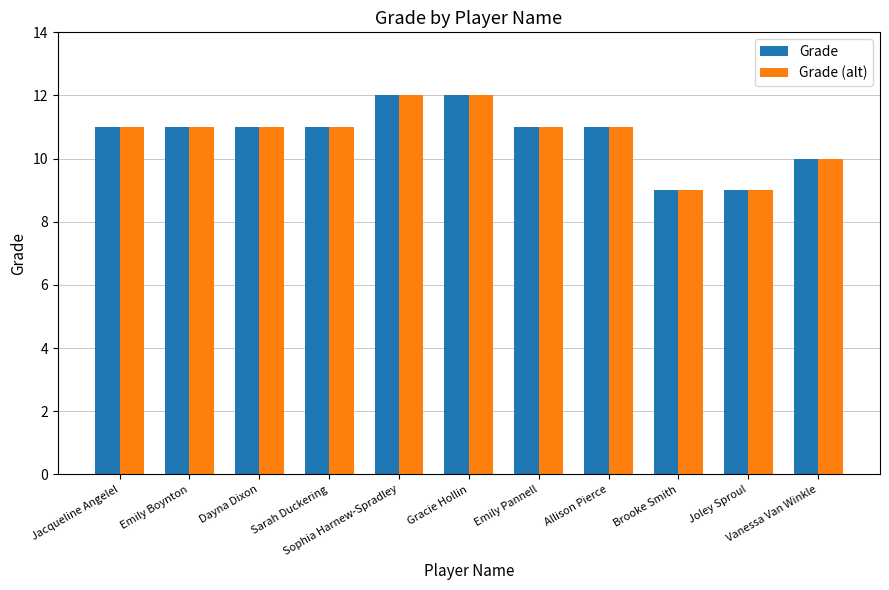

The Grade (alt) series shows 12 at Sophia Harnew-Spradley. True or false?

True